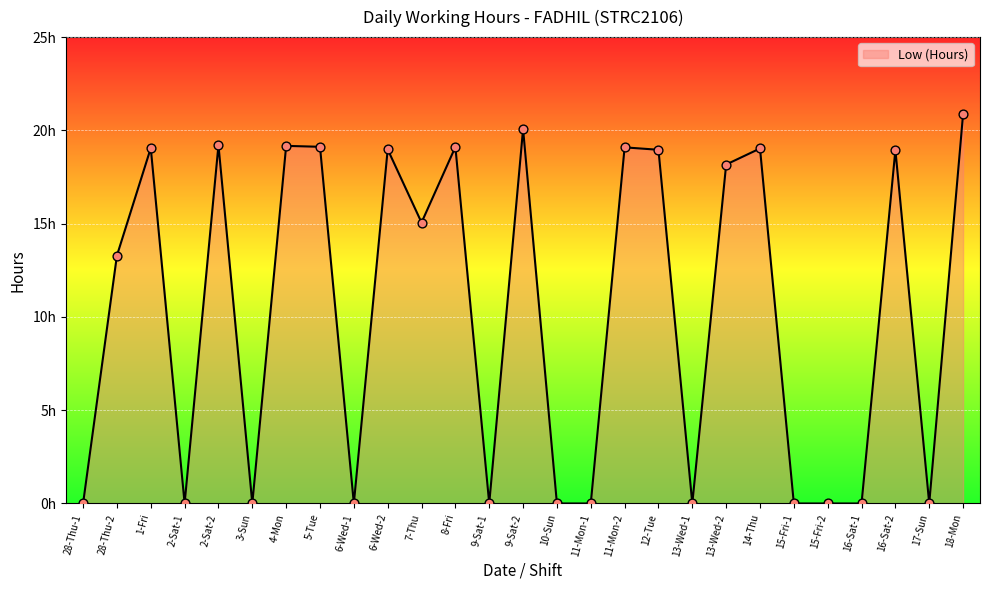

What is the ratio of the value at 9-Sat-2 to the value at 1-Fri?

1.1